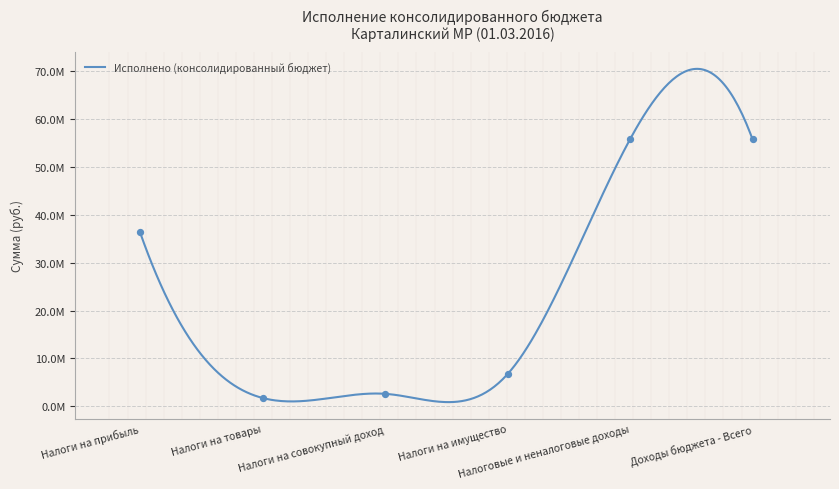

Between Налоги на совокупный доход and Налоги на имущество, which is larger?

Налоги на имущество